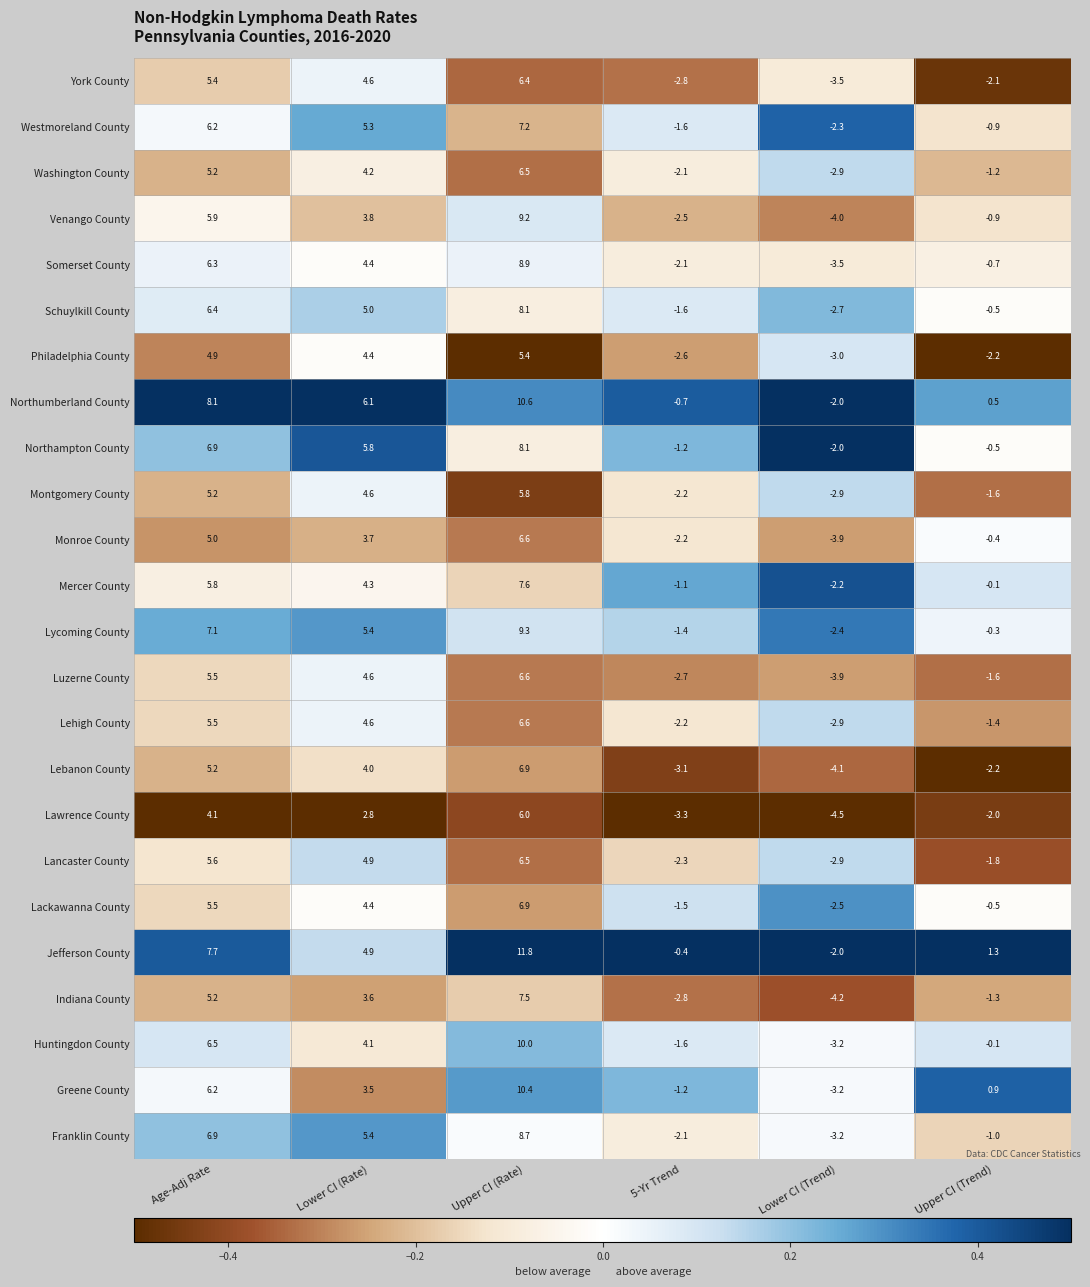

What is the total value across all series at Upper CI (Trend)?

-20.6